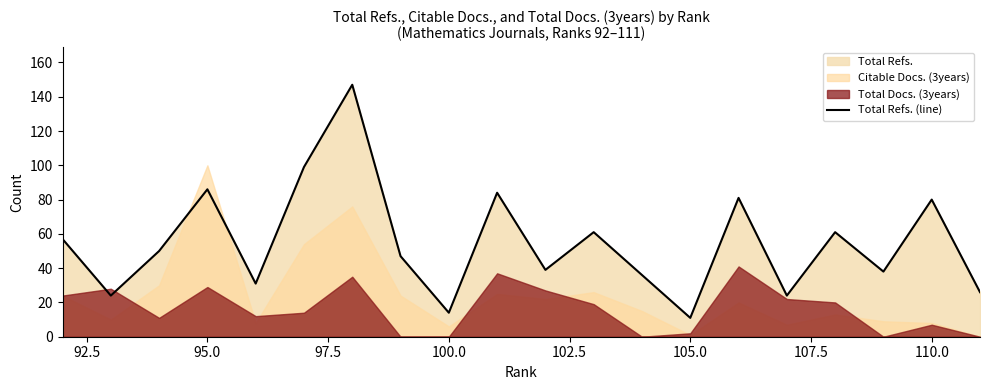

The value at 110.0 is 29. True or false?

False